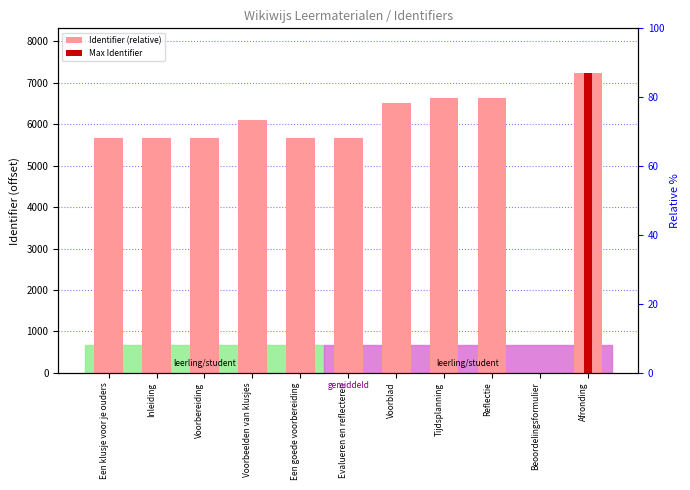

What is the value of the 2nd bar from the left?

5661